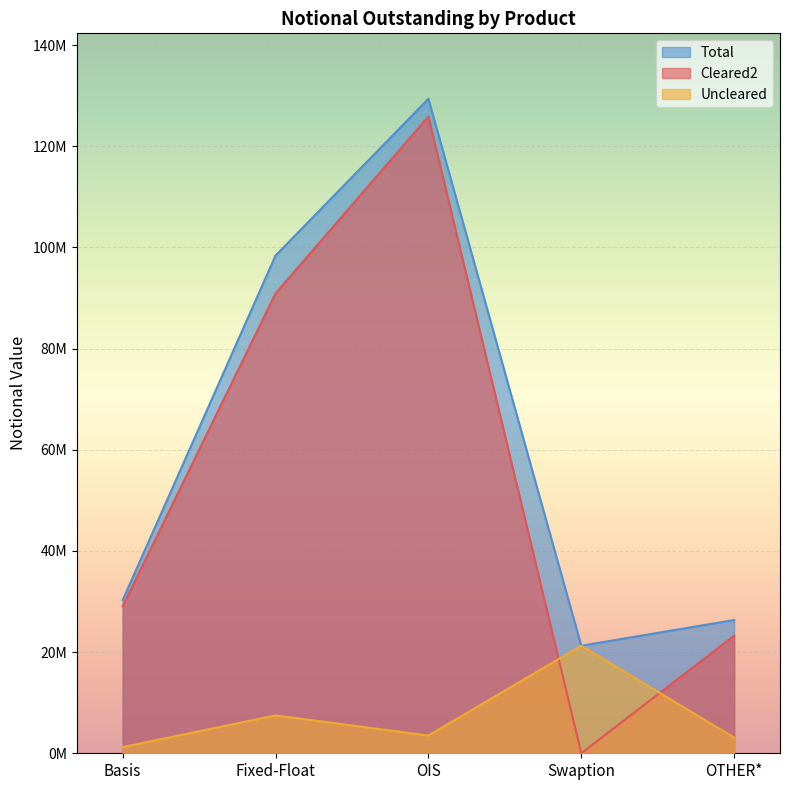

What is the value of the Uncleared point at the 2nd from the left?

7481318